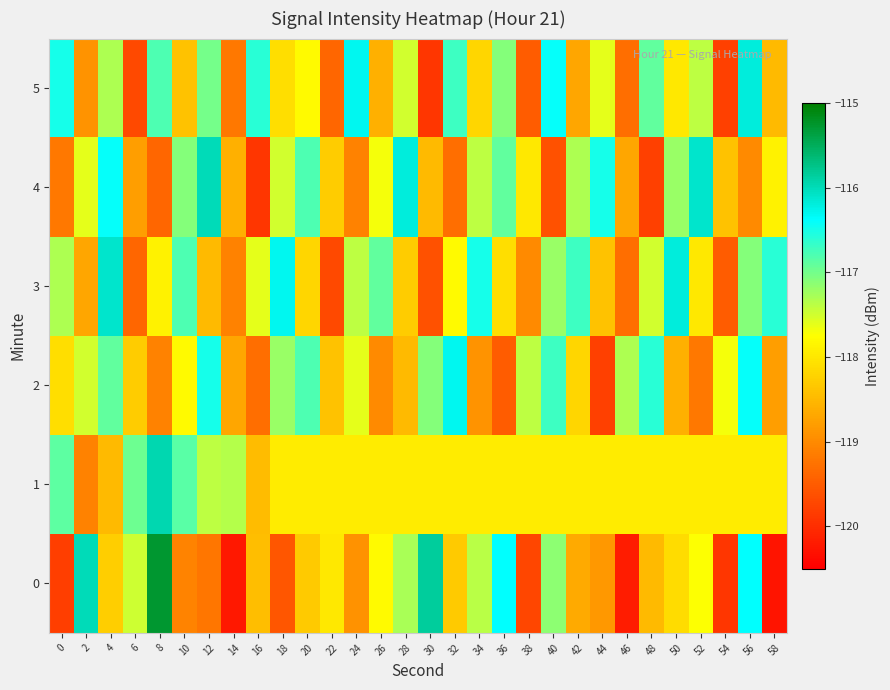

Reading left to right, list all the values displayed in this chart.

0: 0=-119.8	2=-116.0	4=-118.3	6=-117.5	8=-115.3	10=-119.1	12=-119.2	14=-120.2	16=-118.5	18=-119.6	20=-118.3	22=-118.0	24=-118.9	26=-117.8	28=-117.3	30=-115.8	32=-118.3	34=-117.4	36=-116.4	38=-119.7	40=-117.1	42=-118.7	44=-118.9	46=-120.2	48=-118.5	50=-118.1	52=-117.7	54=-119.9	56=-116.4	58=-120.3
1: 0=-116.9	2=-119.1	4=-118.5	6=-117.0	8=-116.0	10=-116.9	12=-117.4	14=-117.4	16=-118.5	18=-118.0	20=-118.0	22=-118.0	24=-118.0	26=-118.0	28=-118.0	30=-118.0	32=-118.0	34=-118.0	36=-118.0	38=-118.0	40=-118.0	42=-118.0	44=-118.0	46=-118.0	48=-118.0	50=-118.0	52=-118.0	54=-118.0	56=-118.0	58=-118.0
2: 0=-118.1	2=-117.5	4=-116.9	6=-118.3	8=-119.1	10=-117.8	12=-116.5	14=-118.7	16=-119.3	18=-117.2	20=-116.8	22=-118.4	24=-117.6	26=-119.0	28=-118.5	30=-117.1	32=-116.3	34=-118.9	36=-119.5	38=-117.4	40=-116.7	42=-118.2	44=-119.8	46=-117.3	48=-116.6	50=-118.6	52=-119.2	54=-117.7	56=-116.4	58=-118.8
3: 0=-117.3	2=-118.7	4=-116.1	6=-119.4	8=-117.9	10=-116.8	12=-118.5	14=-119.1	16=-117.6	18=-116.3	20=-118.2	22=-119.7	24=-117.4	26=-116.9	28=-118.3	30=-119.6	32=-117.8	34=-116.5	36=-118.1	38=-119.0	40=-117.2	42=-116.7	44=-118.4	46=-119.3	48=-117.5	50=-116.2	52=-118.0	54=-119.5	56=-117.1	58=-116.6
4: 0=-119.2	2=-117.6	4=-116.4	6=-118.8	8=-119.4	10=-117.1	12=-116.0	14=-118.6	16=-119.9	18=-117.5	20=-116.8	22=-118.3	24=-119.1	26=-117.7	28=-116.2	30=-118.5	32=-119.3	34=-117.4	36=-116.9	38=-118.0	40=-119.6	42=-117.3	44=-116.5	46=-118.7	48=-119.8	50=-117.2	52=-116.1	54=-118.4	56=-119.0	58=-117.9
5: 0=-116.5	2=-118.9	4=-117.3	6=-119.7	8=-116.8	10=-118.4	12=-117.0	14=-119.2	16=-116.6	18=-118.1	20=-117.8	22=-119.4	24=-116.3	26=-118.6	28=-117.5	30=-119.9	32=-116.7	34=-118.2	36=-117.1	38=-119.5	40=-116.4	42=-118.7	44=-117.6	46=-119.3	48=-116.9	50=-118.0	52=-117.4	54=-119.8	56=-116.2	58=-118.5